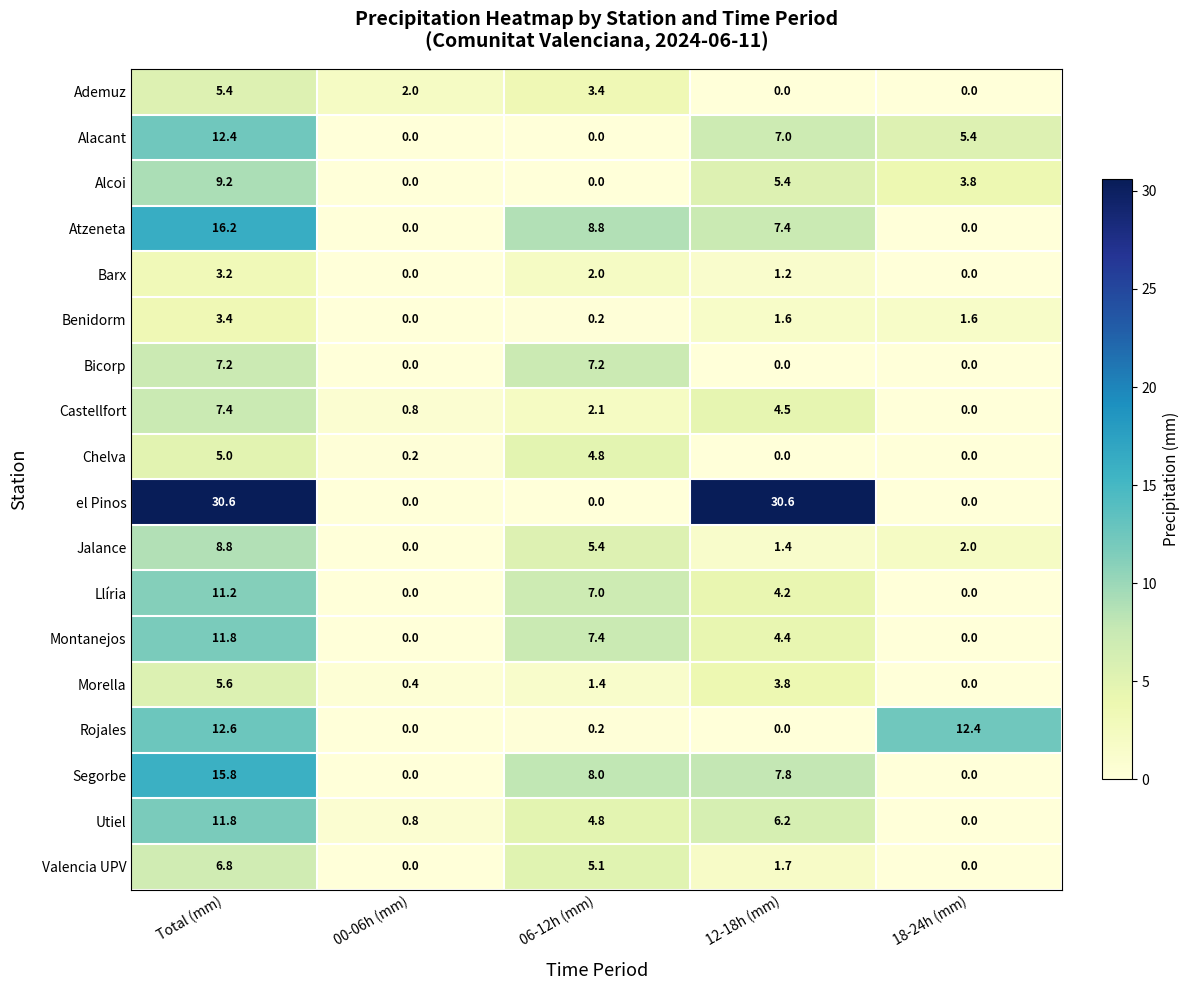

Where is Morella nearest to the value 2?

06-12h (mm)